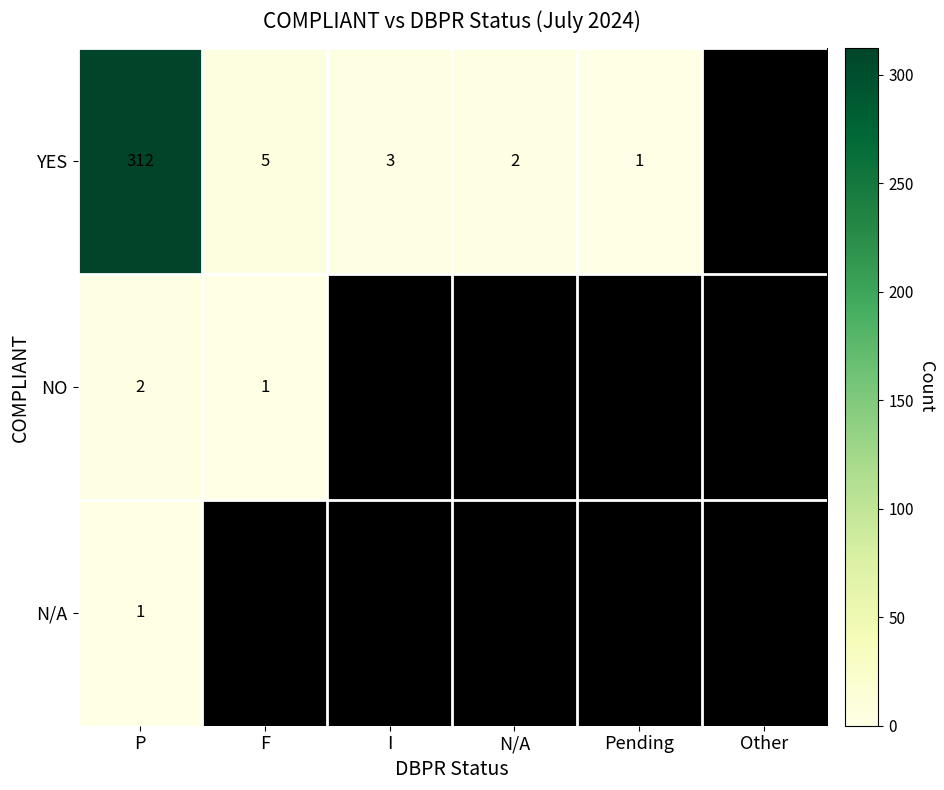

Is it true that NO equals 2 at P?

True